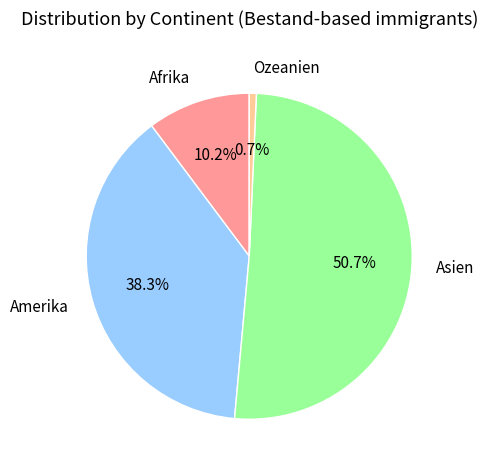

What portion of the pie excludes Ozeanien?

99.3%